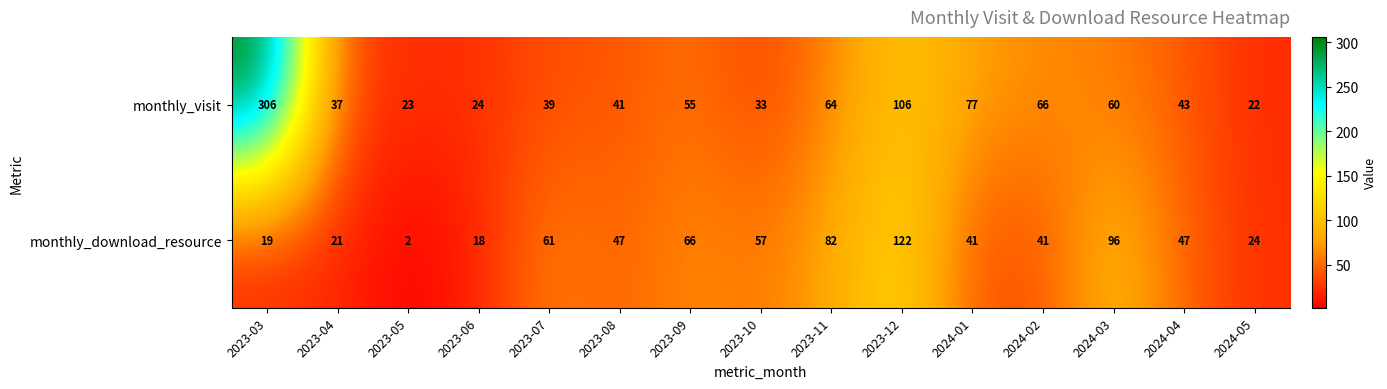

At which category is the sum across all series the highest?

2023-03